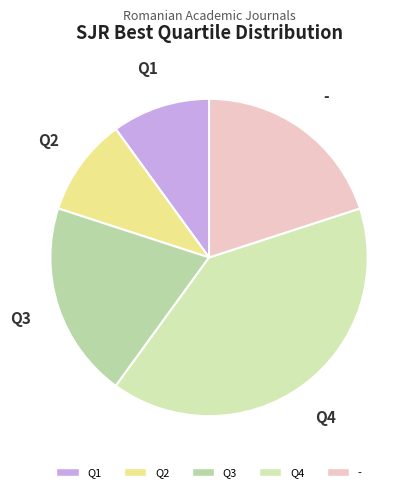

What is the largest slice in the pie chart?

Q4